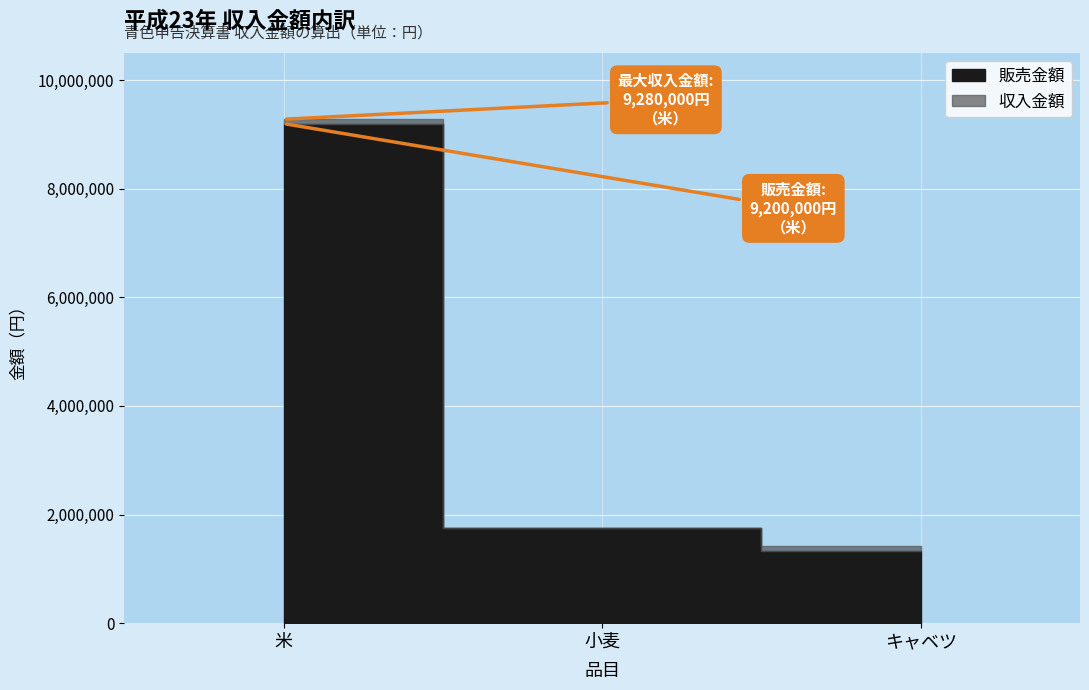

What is the difference between the highest and lowest values at 米?

80000